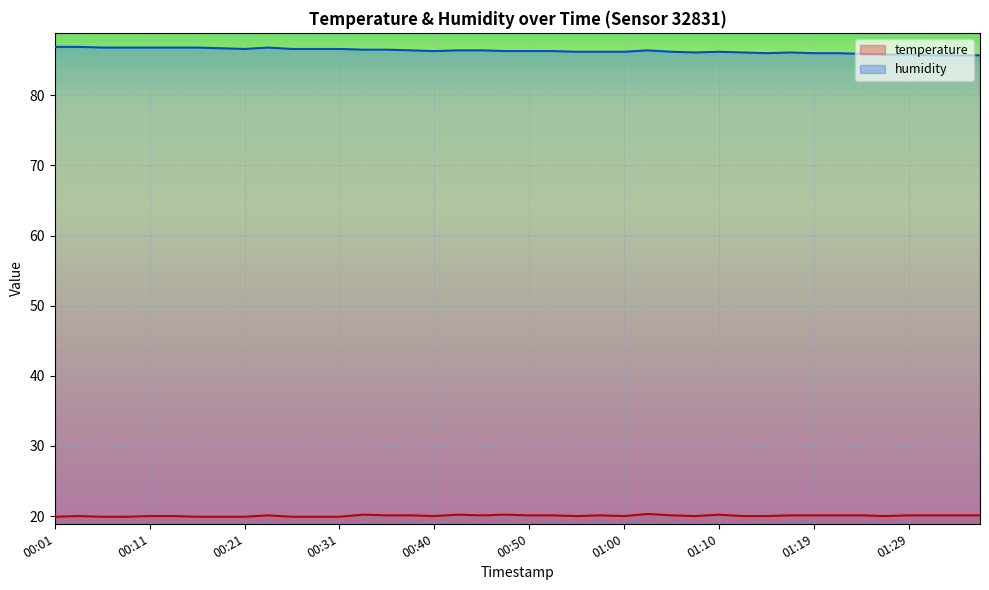

The value of humidity at 01:29 is 29.8. True or false?

False